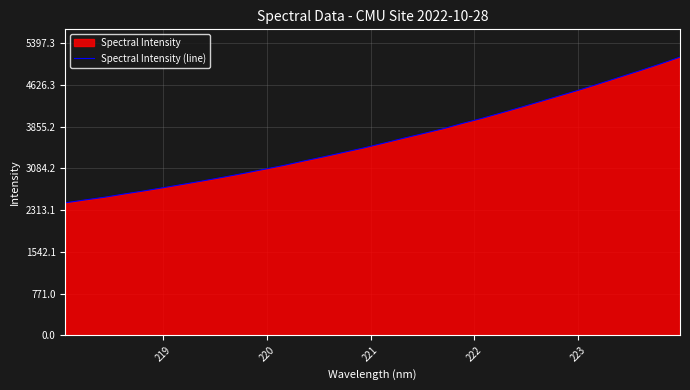

What is the maximum value shown in the chart?

5140.3